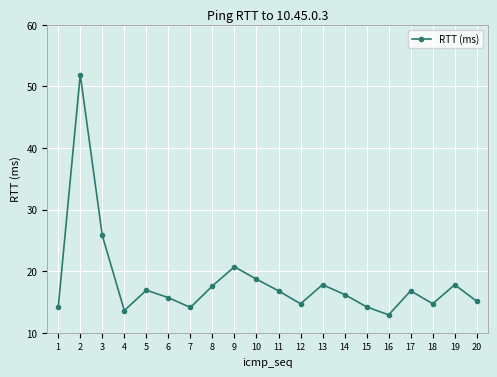

What is the value of the 2nd point from the left?

51.9